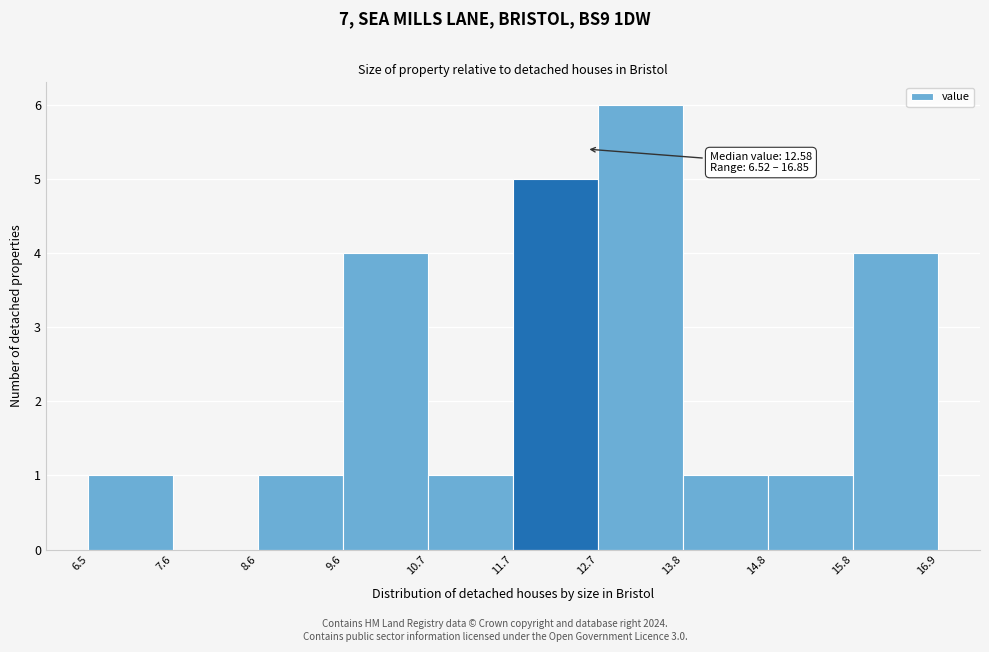

Over which range of the x-axis is the bar tallest?

12.7 to 13.8